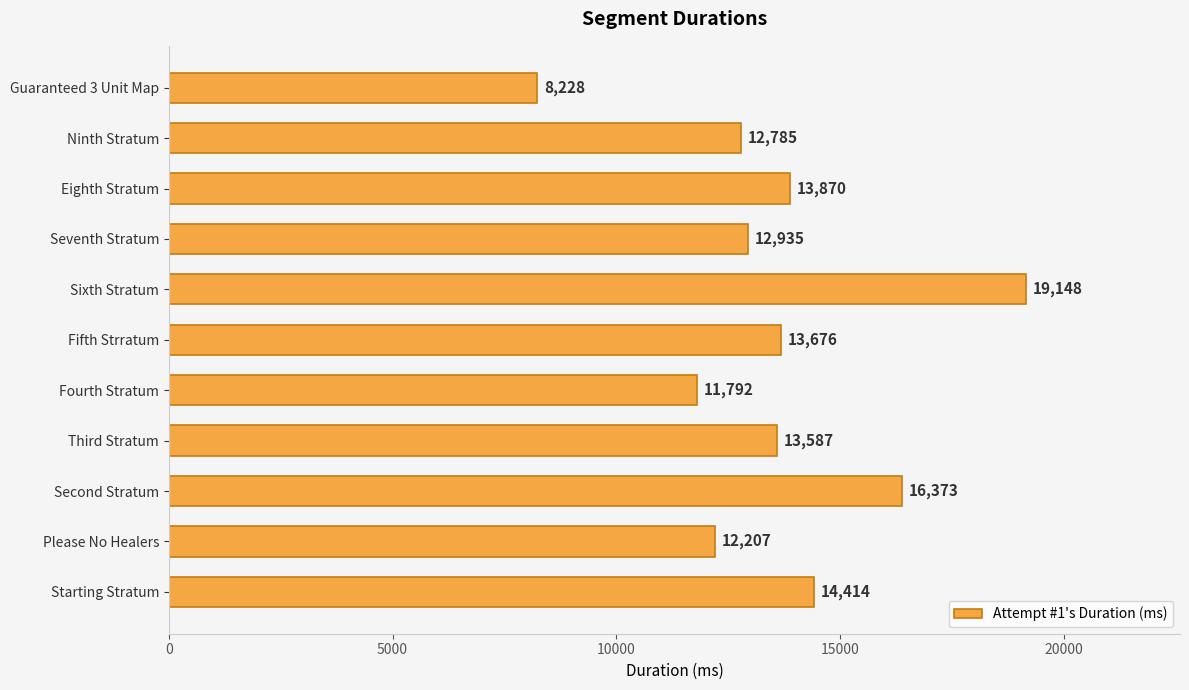

True or false: the data shows 2373 at Guaranteed 3 Unit Map.

False